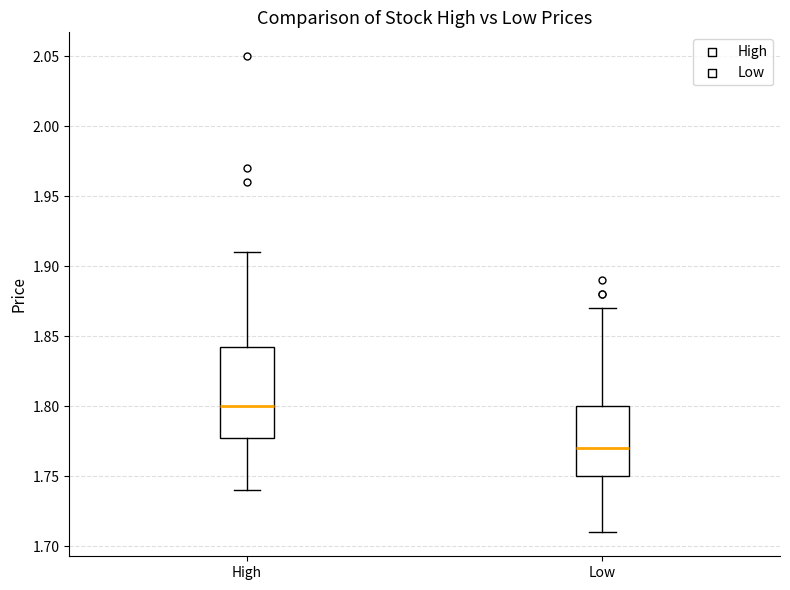

Reading left to right, read every box against the y-axis: the position of its median line, the range the box covers, and the ends of its whiskers. The values are not printed on the chart, so give them approximately, as read against the axis.

High: median 1.800, box 1.780 to 1.845, whiskers 1.740 to 1.910
Low: median 1.770, box 1.750 to 1.800, whiskers 1.710 to 1.870